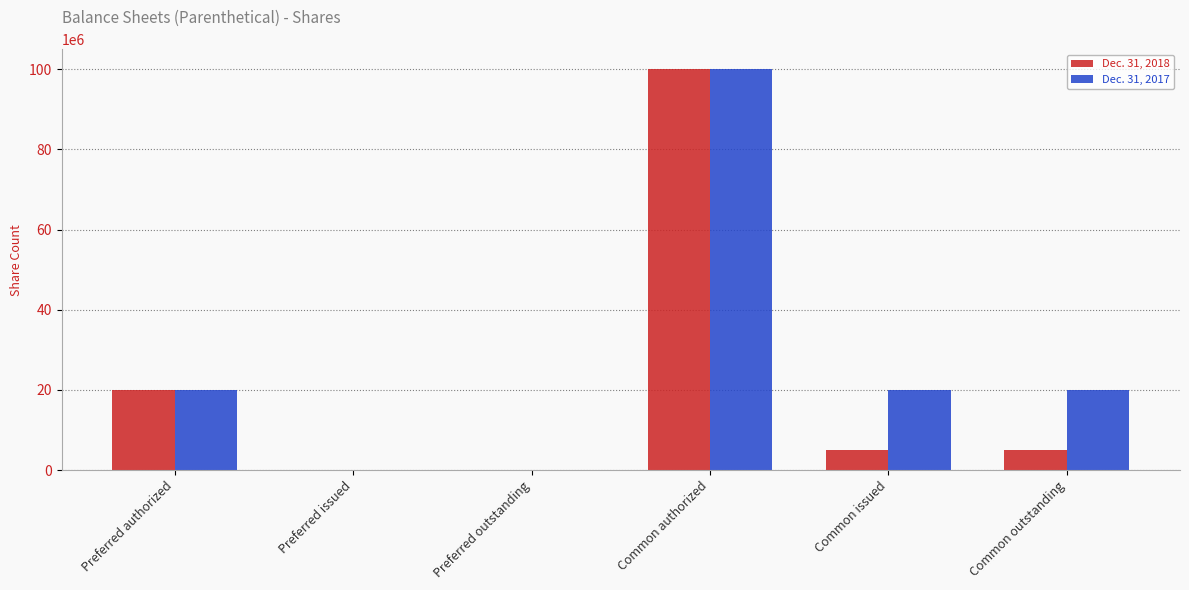

Which series has the largest total across all categories?

Dec. 31, 2017